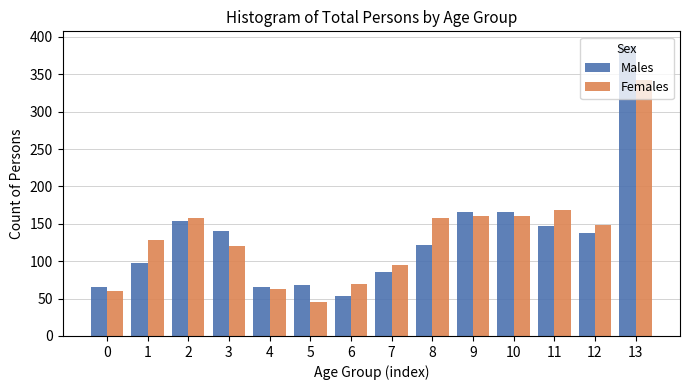

At which label is Females closest to 193?

11